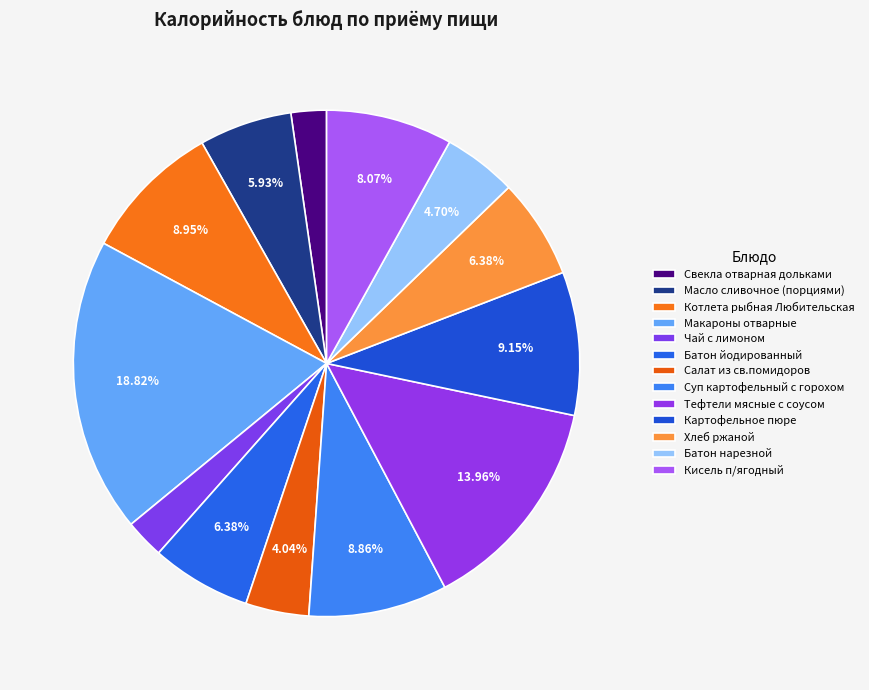

What percentage is the Макароны отварные slice, to the nearest percent?

19%